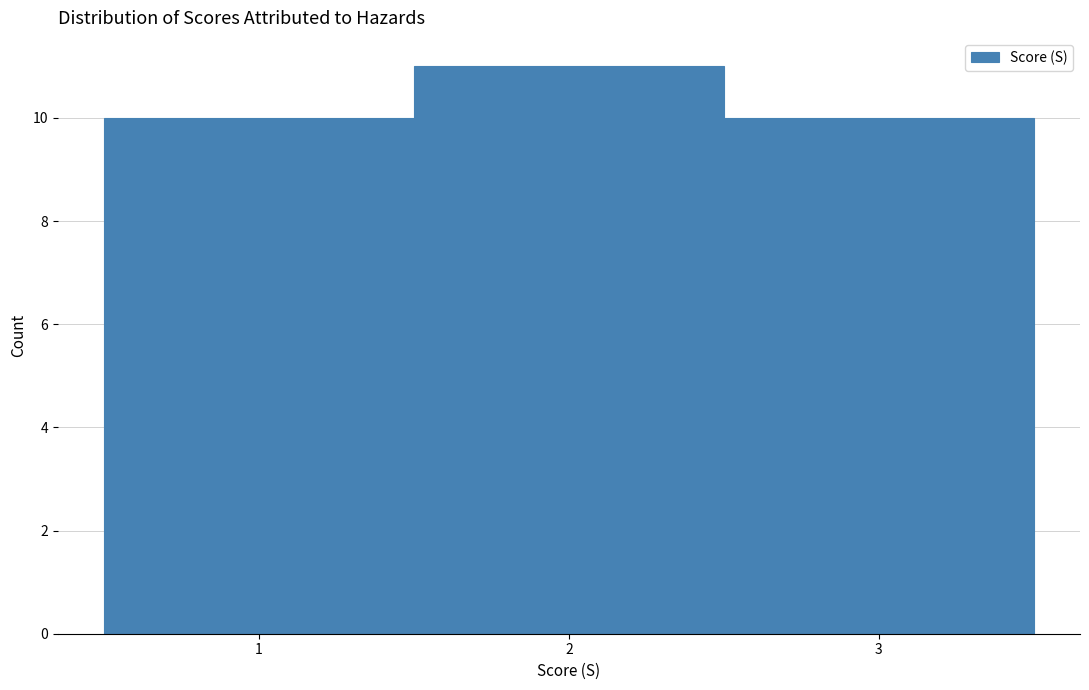

Which range on the x-axis has the tallest bar?

1.5 to 2.5